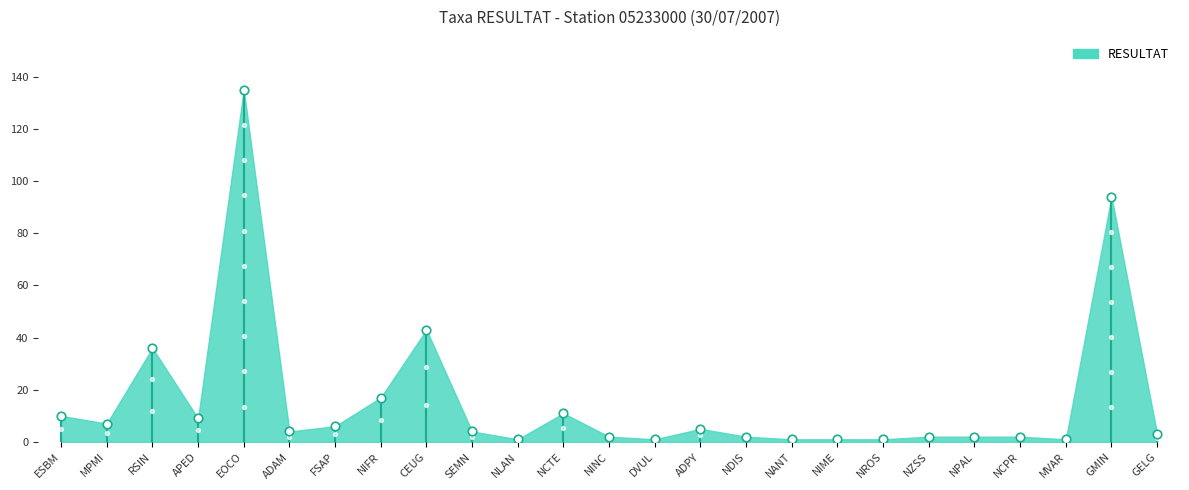

Approximately how many times larger is the value at SEMN compared to CEUG?

0.1